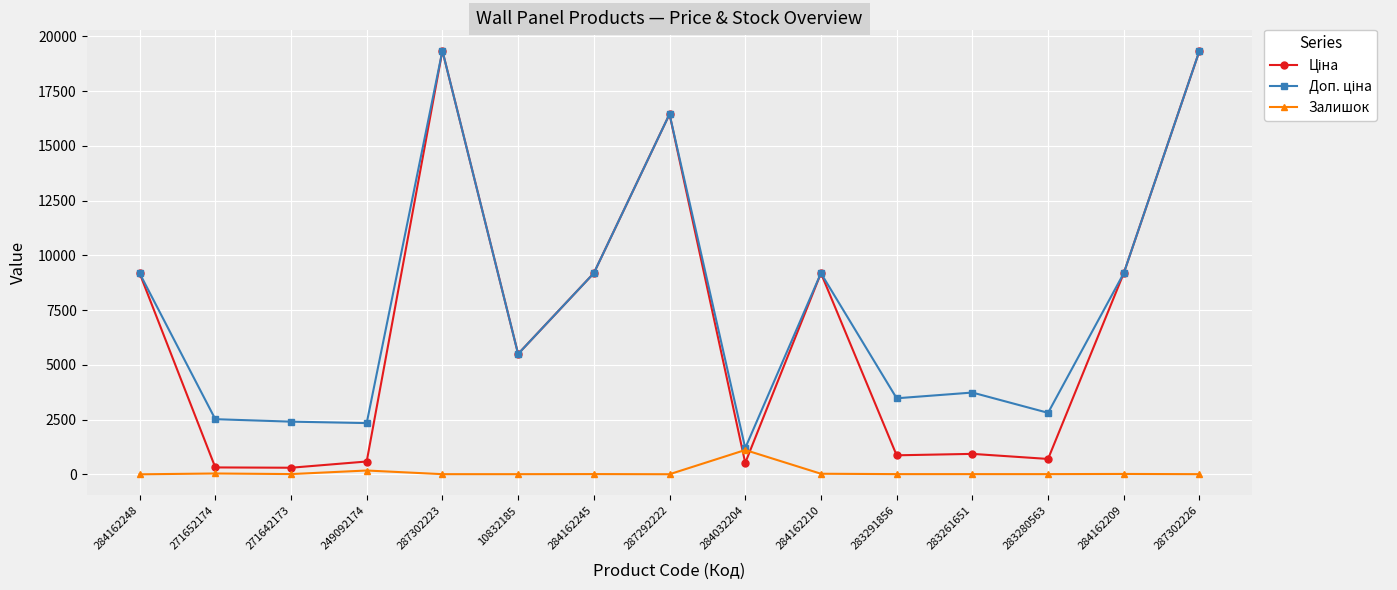

Does the chart have visible grid lines?

Yes